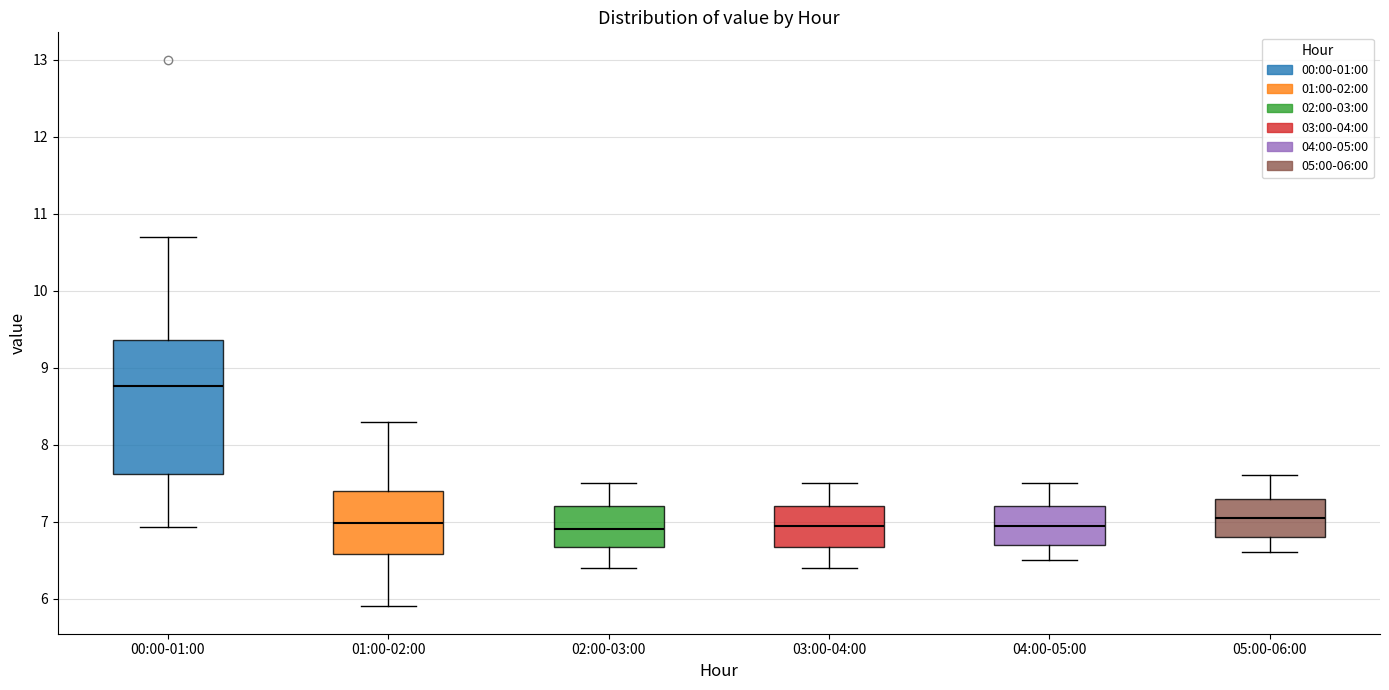

Which box is the tallest, from its lower edge to its upper edge?

00:00-01:00